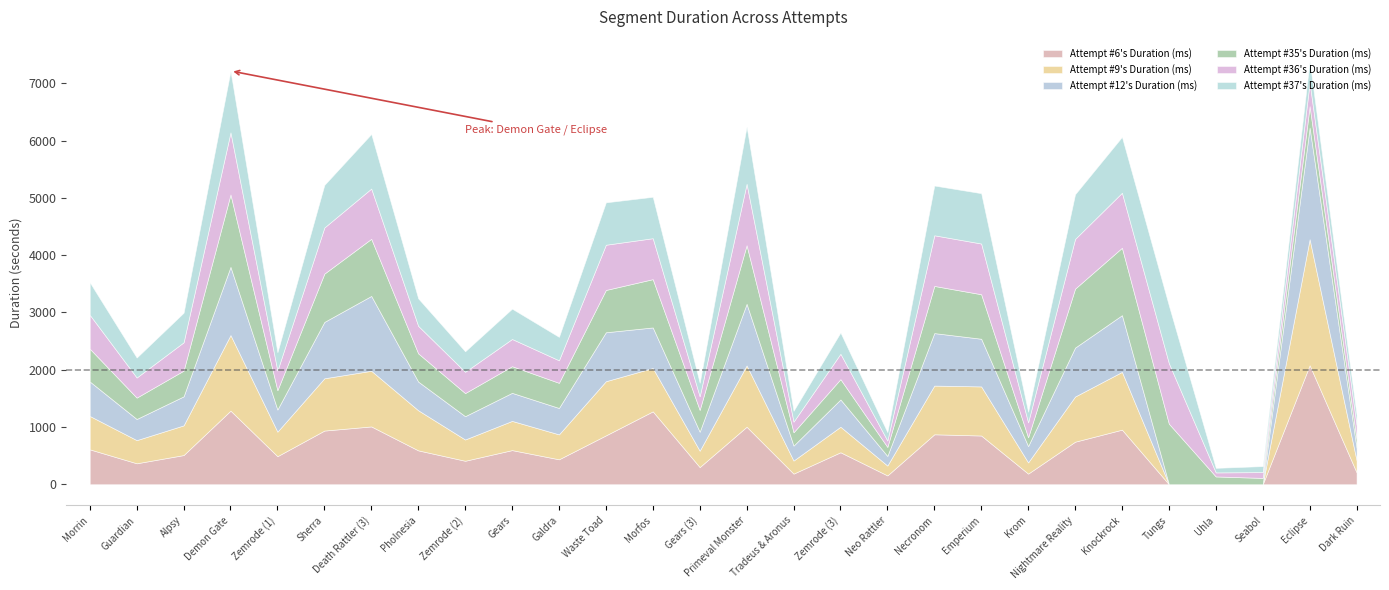

At which label does Attempt #35's Duration (ms) reach its peak?

Demon Gate